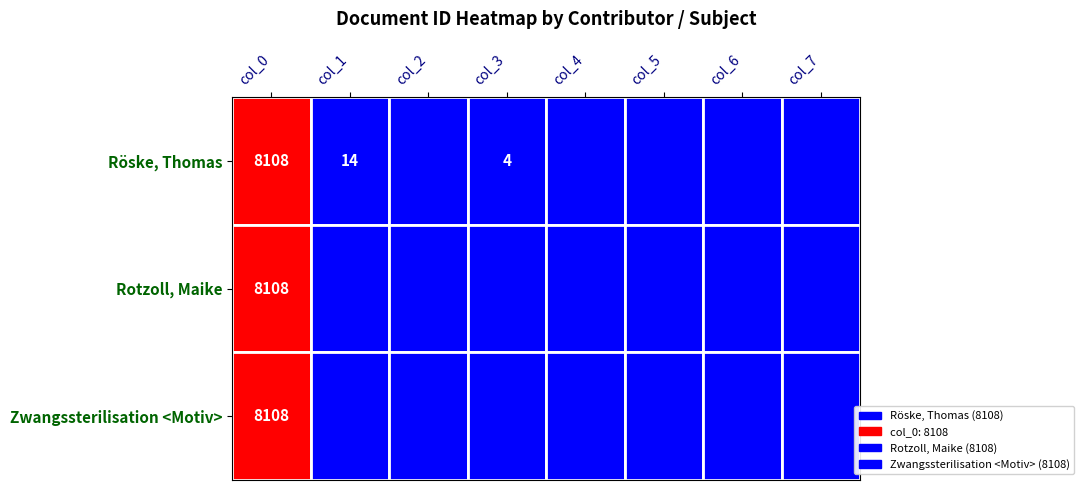

At which label does Röske, Thomas reach its peak?

col_0